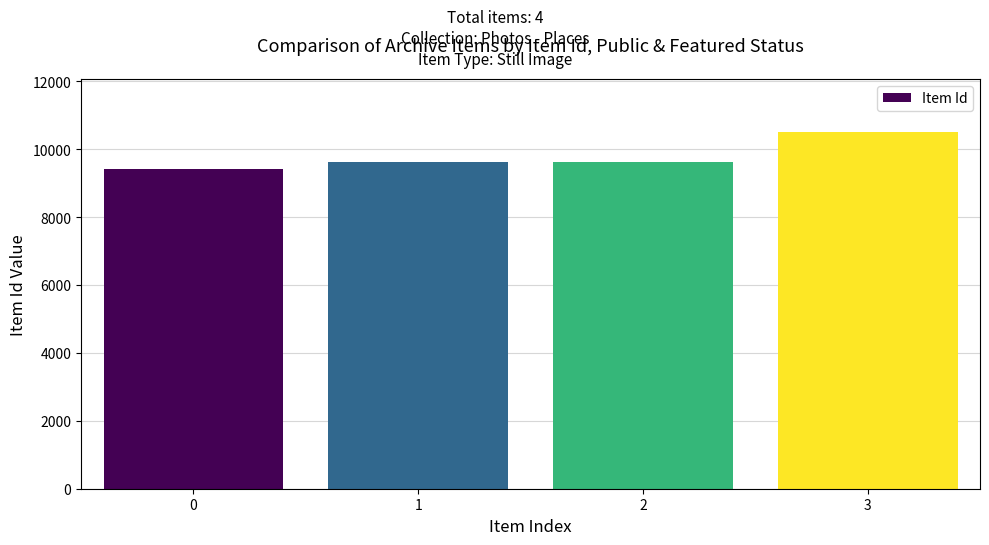

What is the change in value from 0 to 3?

+1071